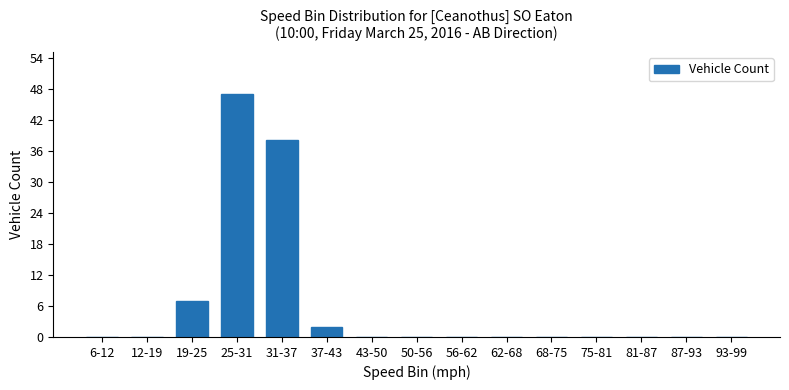

The chart shows a value of 0 at 50-56. True or false?

True